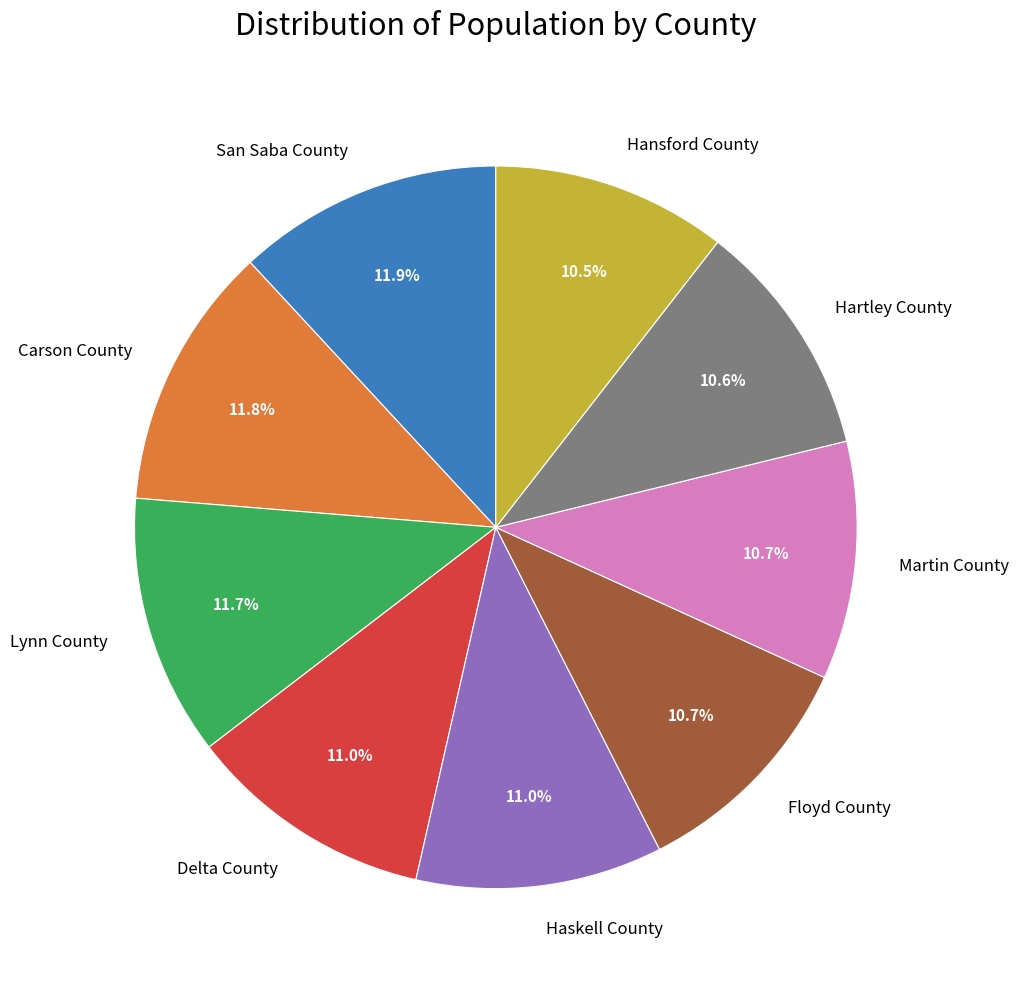

Is there any slice that represents more than half of the pie?

No